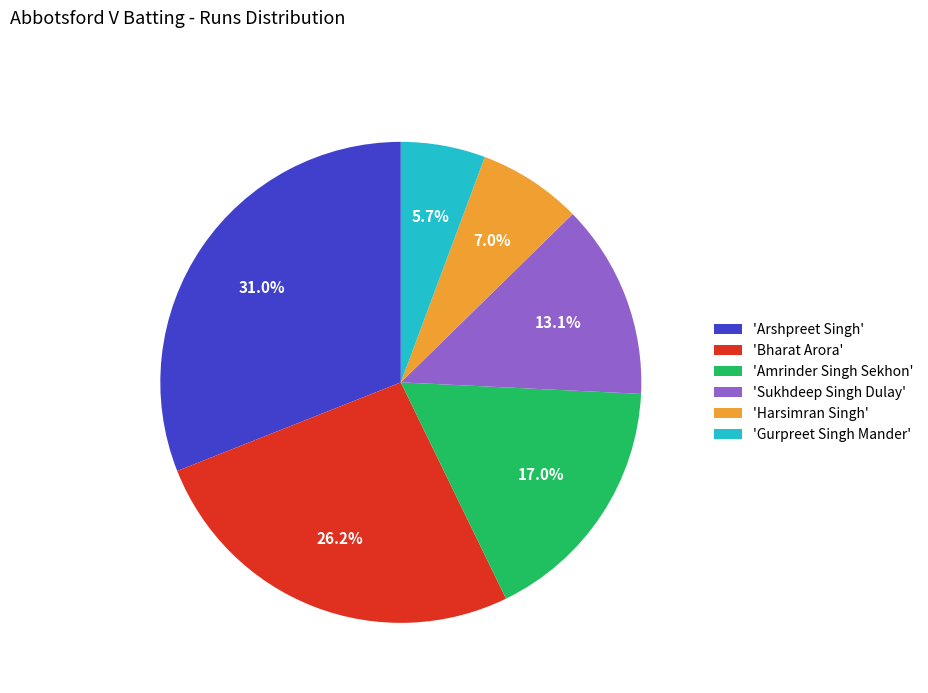

Which category has the smallest portion of the pie?

'Gurpreet Singh Mander'